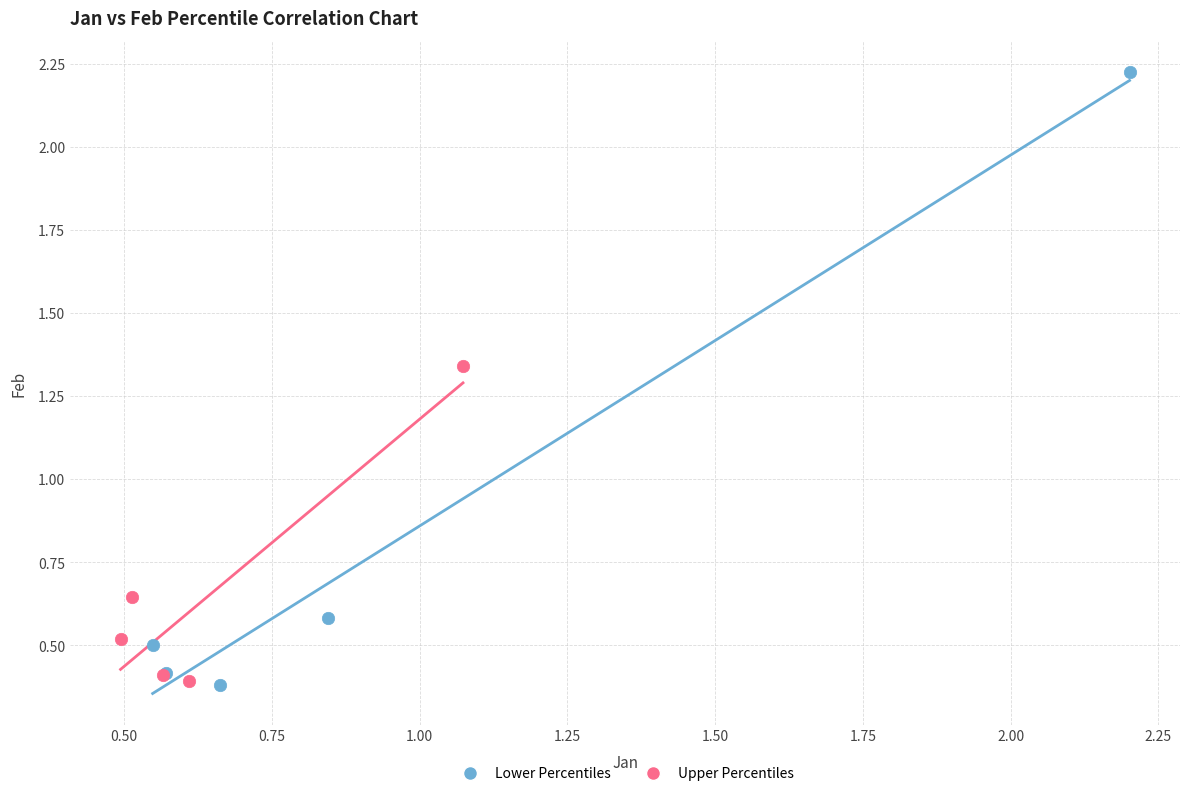

Which series reaches the maximum Y coordinate?

Lower Percentiles